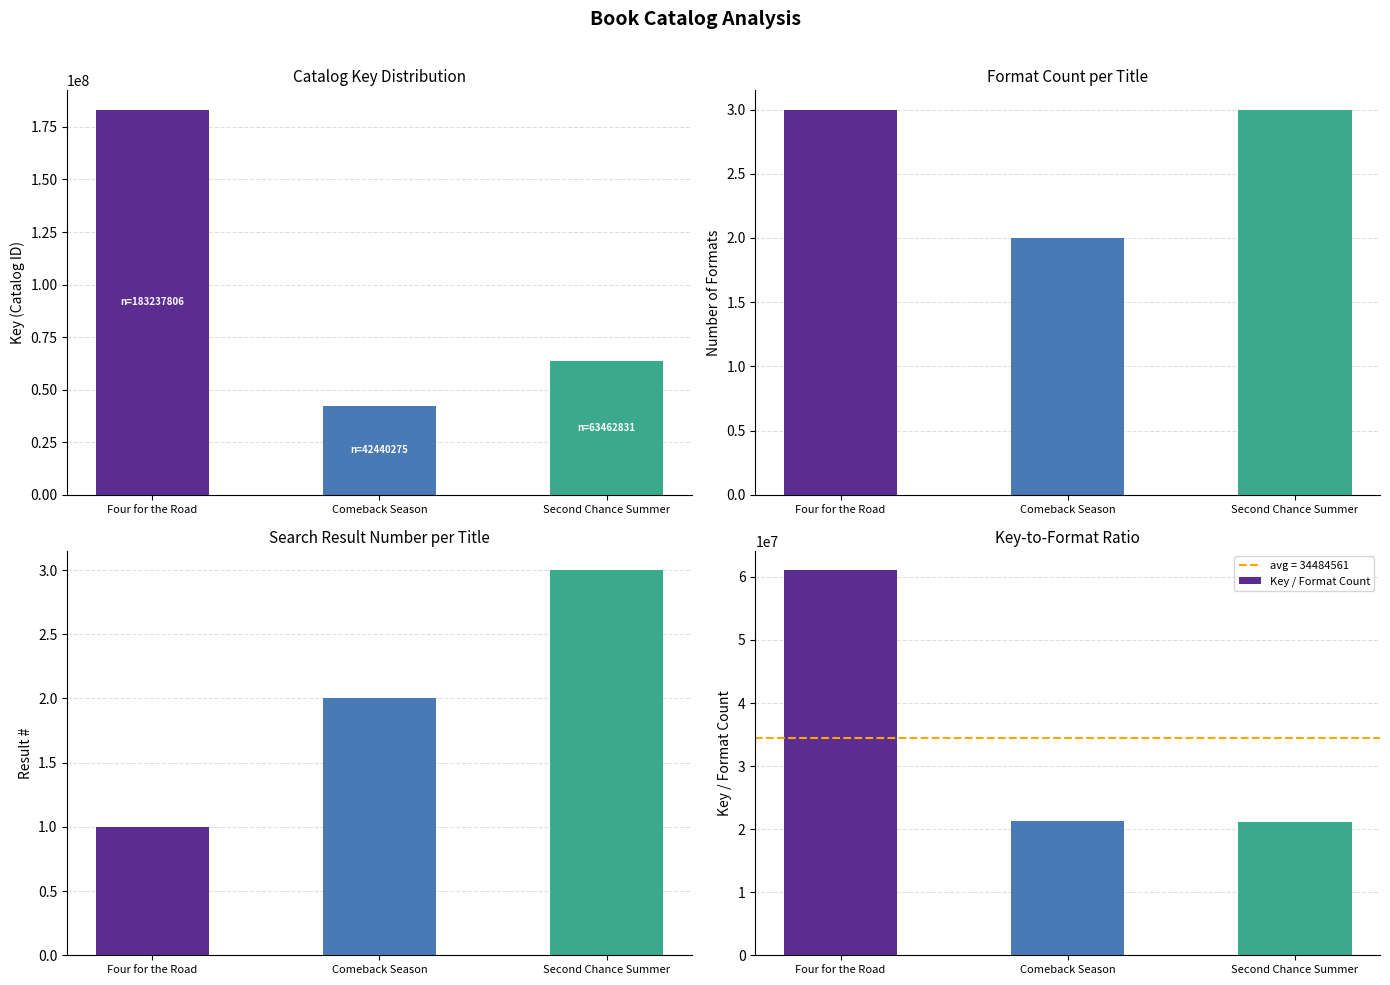

Count the Catalog Key values in the range 42440275 to 183237806.

3